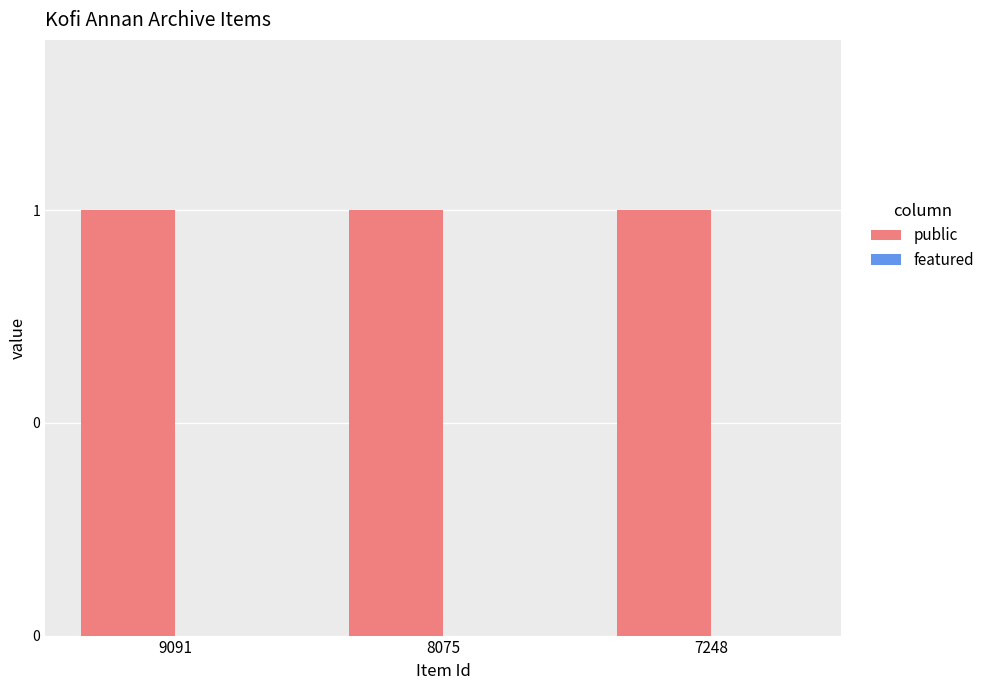

The value of public at 9091 is 0. True or false?

False